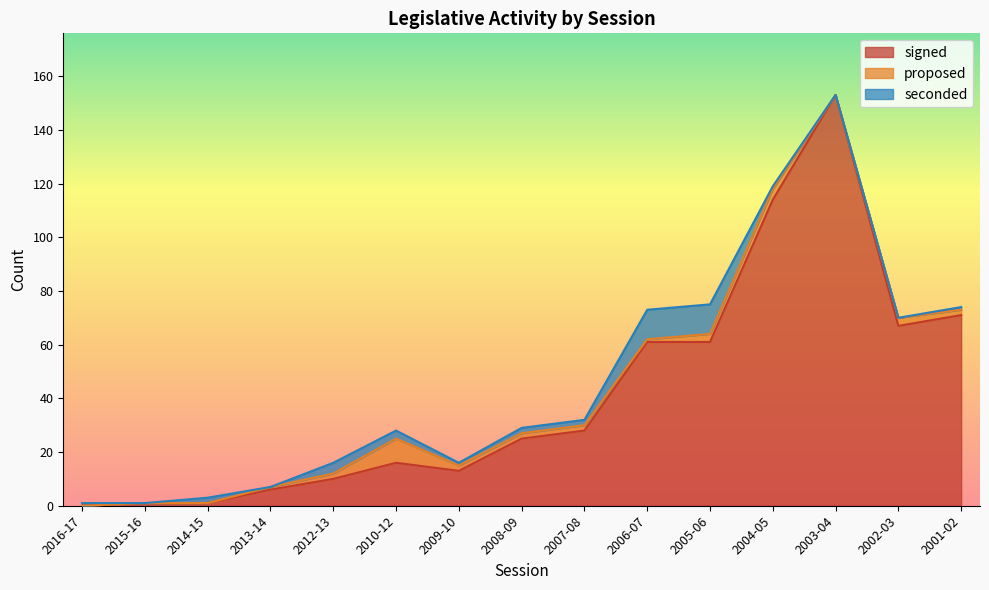

What are all the series names shown in the legend?

signed, proposed, seconded